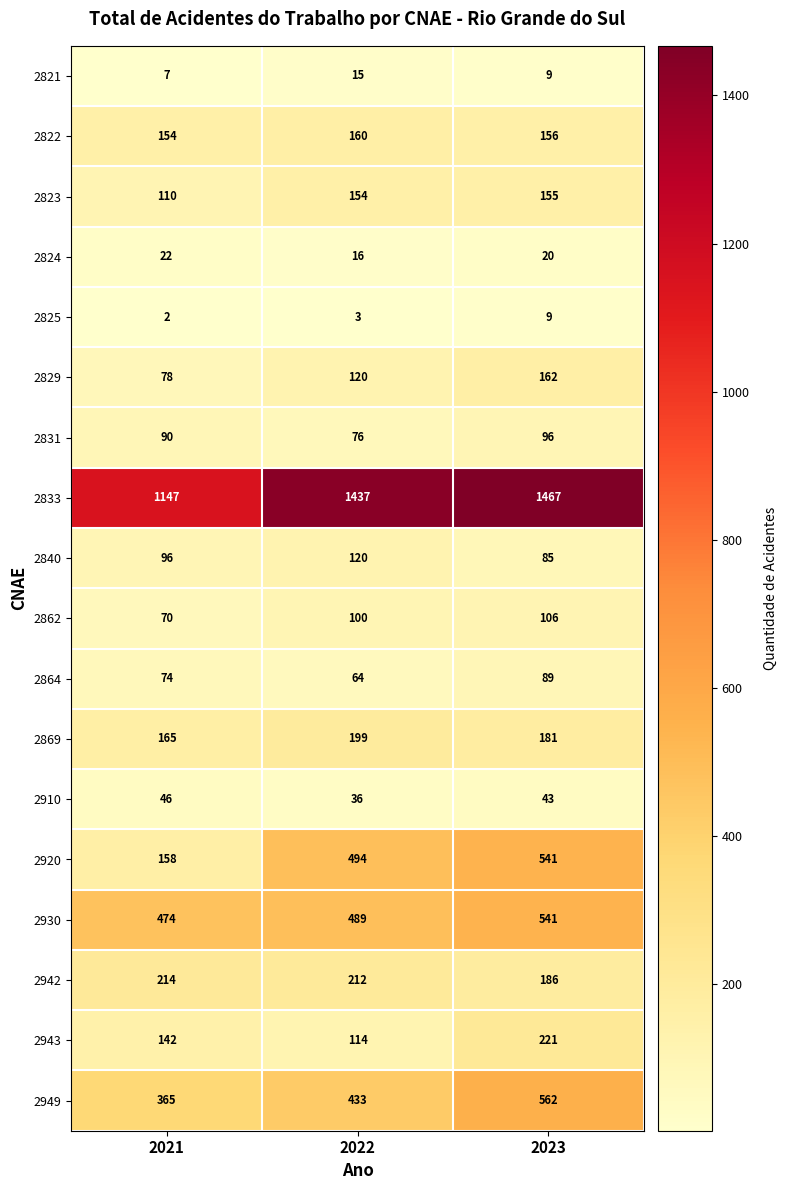

Is it true that 2821 equals 7 at 2021?

True